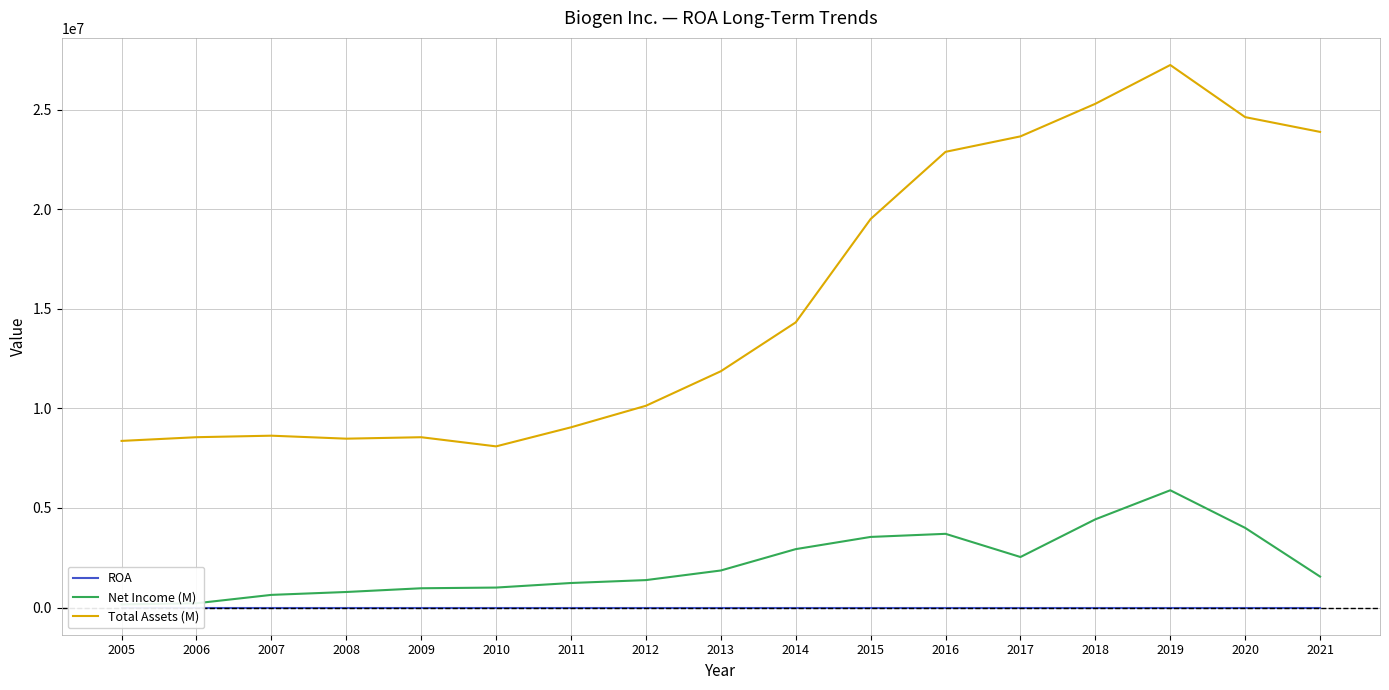

True or false: Net Income (M) has more than 0 points higher than both neighbors.

True